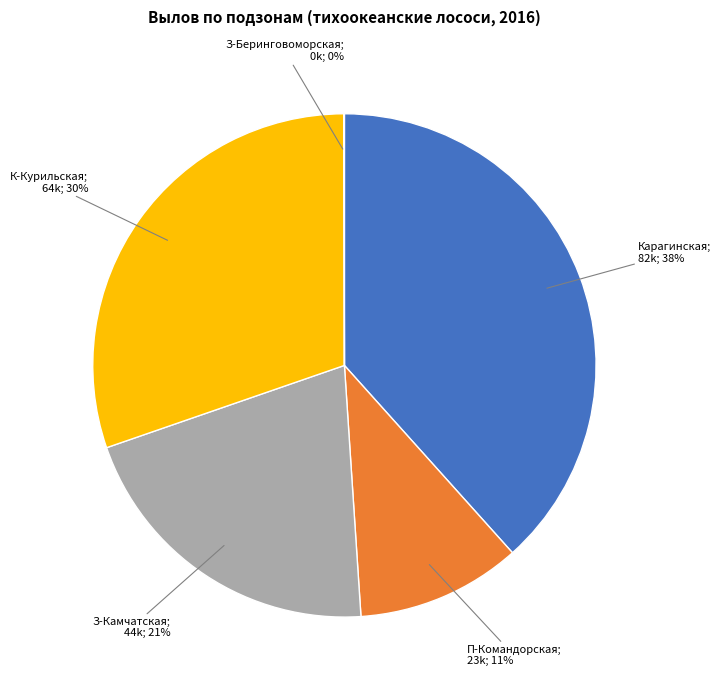

To the nearest percent, what is the difference between the largest and smallest slice percentages?

38%